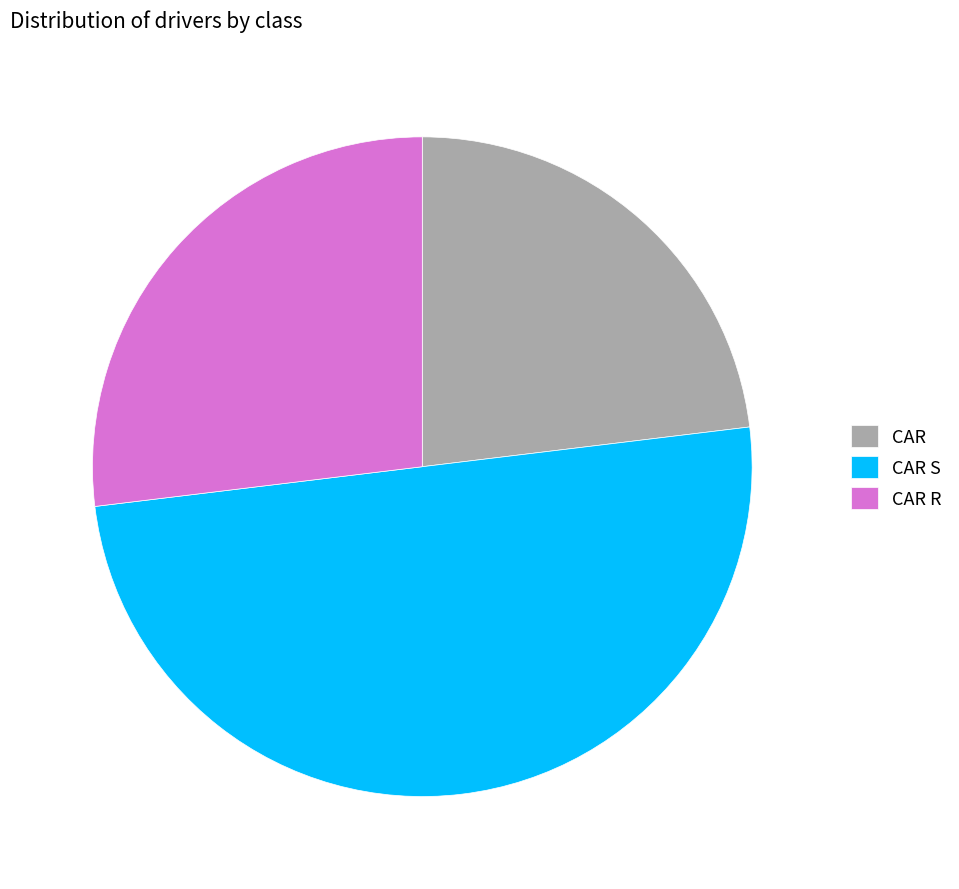

Do CAR S and CAR R together represent more than half of the pie?

Yes